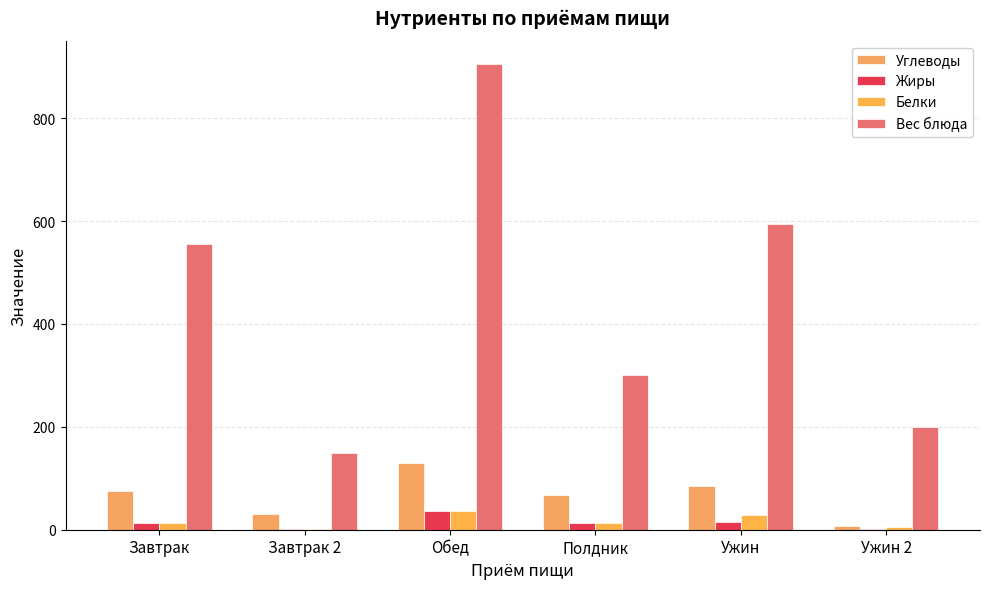

What is the difference between the second highest and minimum values in the Углеводы series?

77.3